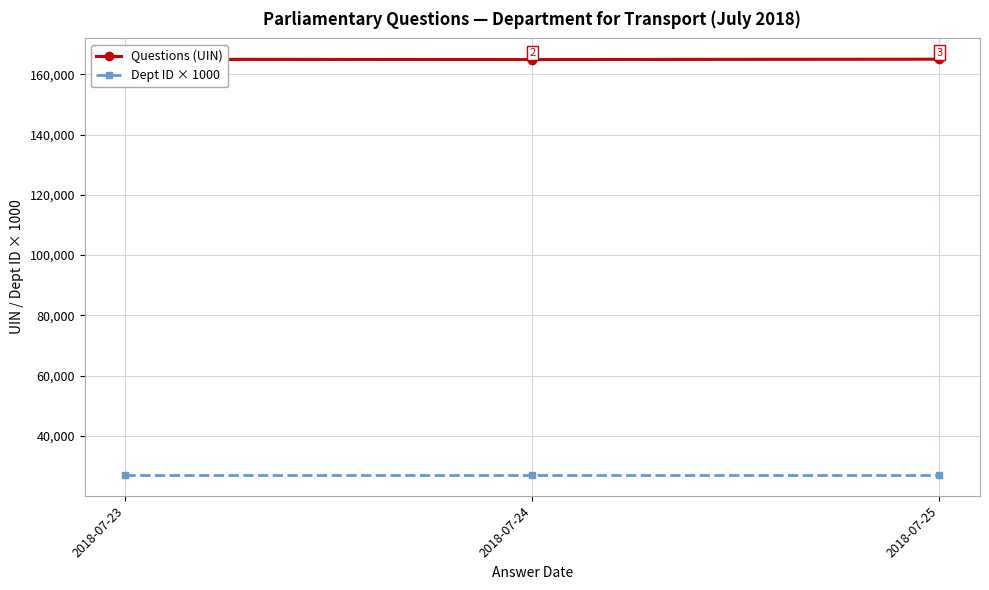

Which label corresponds to the largest value in the chart?

2018-07-25